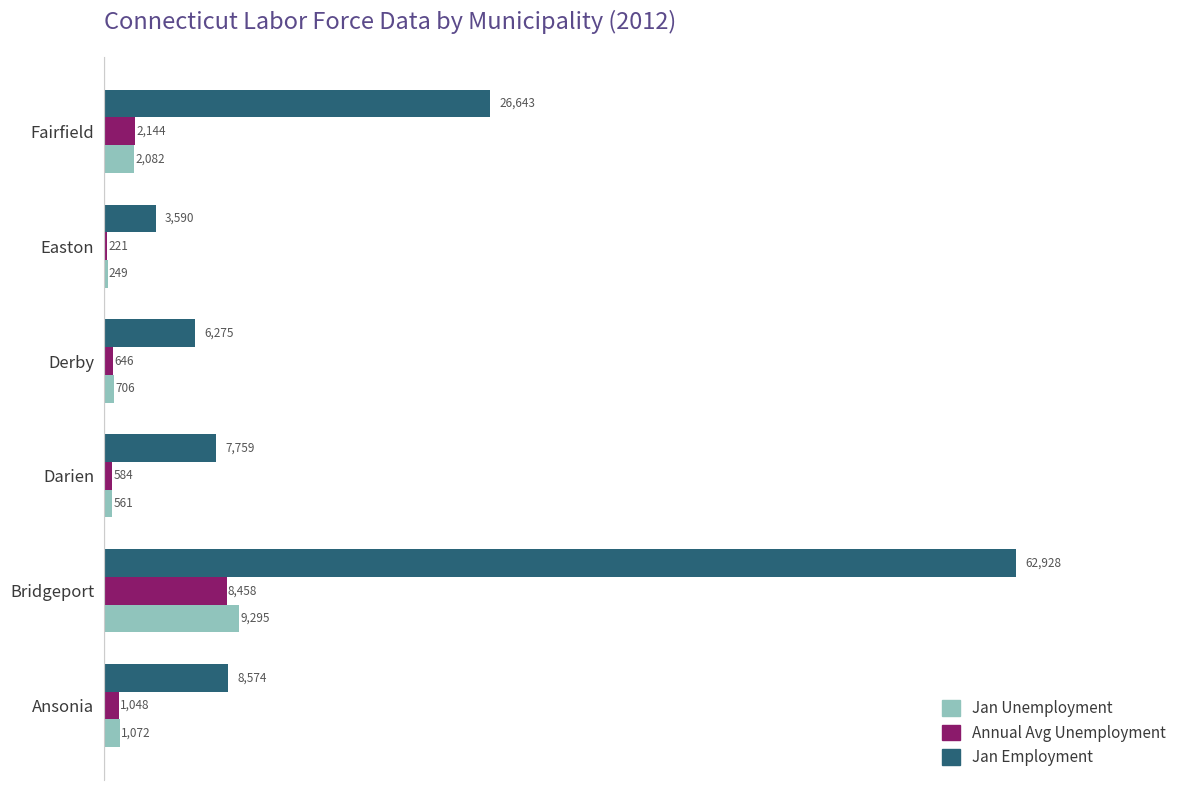

The Jan Unemployment series shows 249 at Easton. True or false?

True